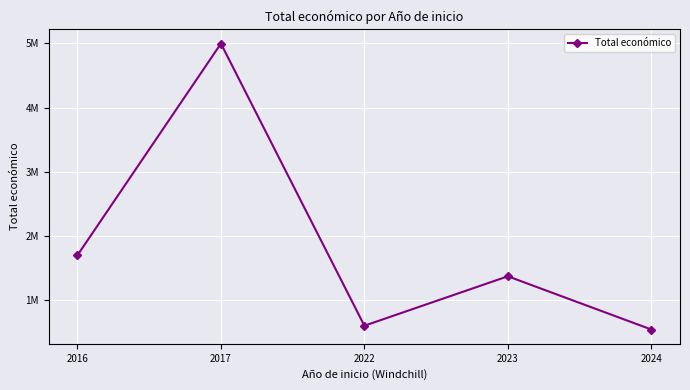

Which has a higher value, 2023 or 2024?

2023